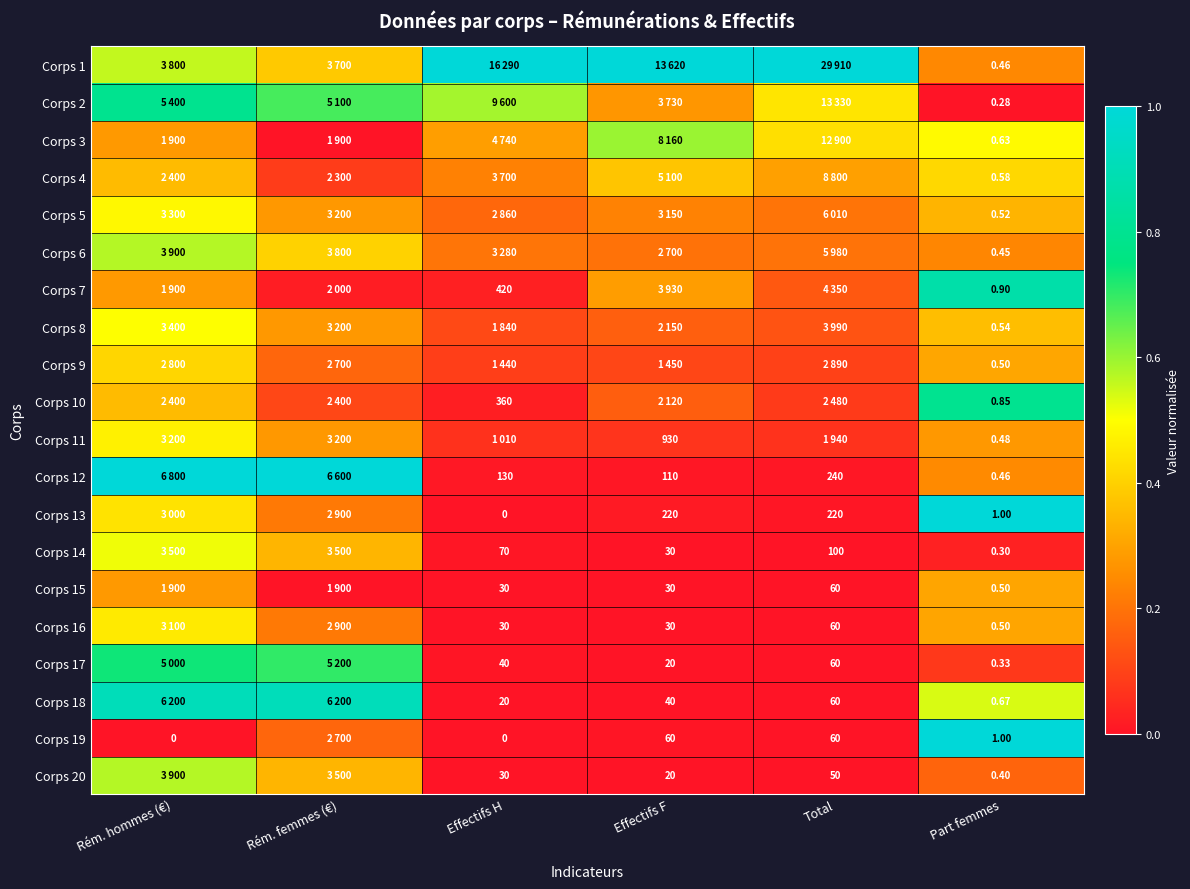

Where is Corps 9 nearest to the value 0?

Effectifs H